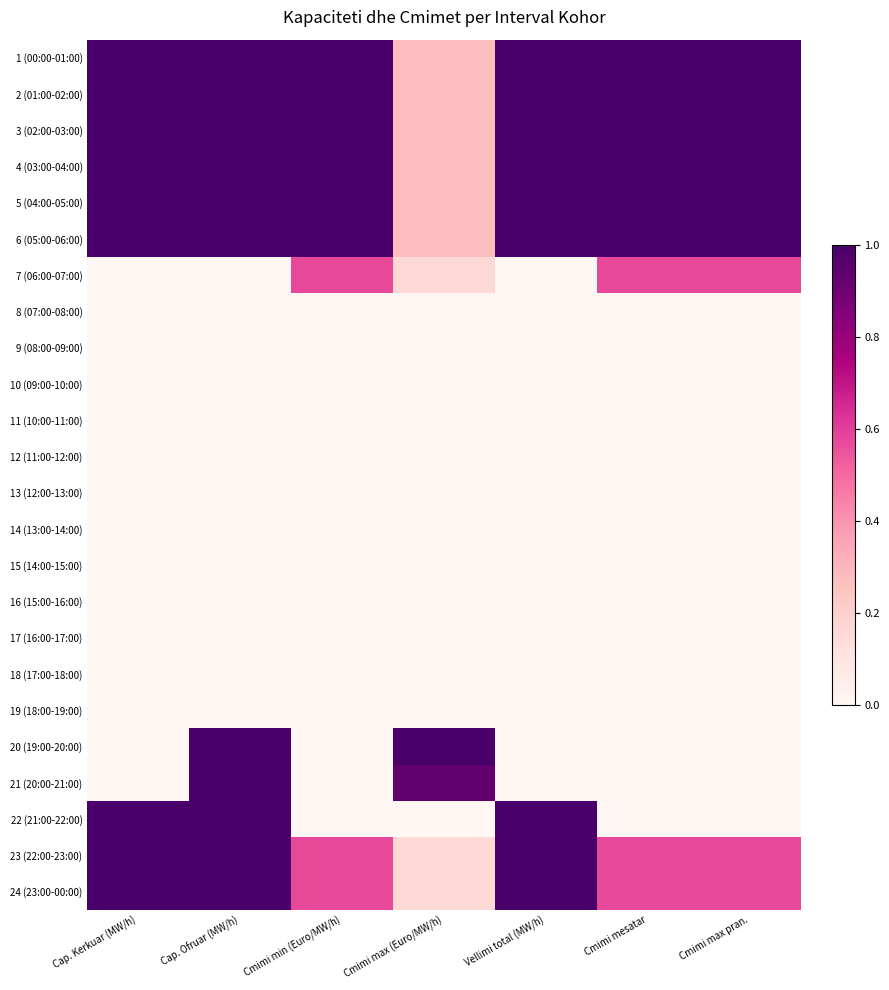

Which has a higher value, Cmimi max pran. or Cmimi min (Euro/MW/h)?

Cmimi max pran.